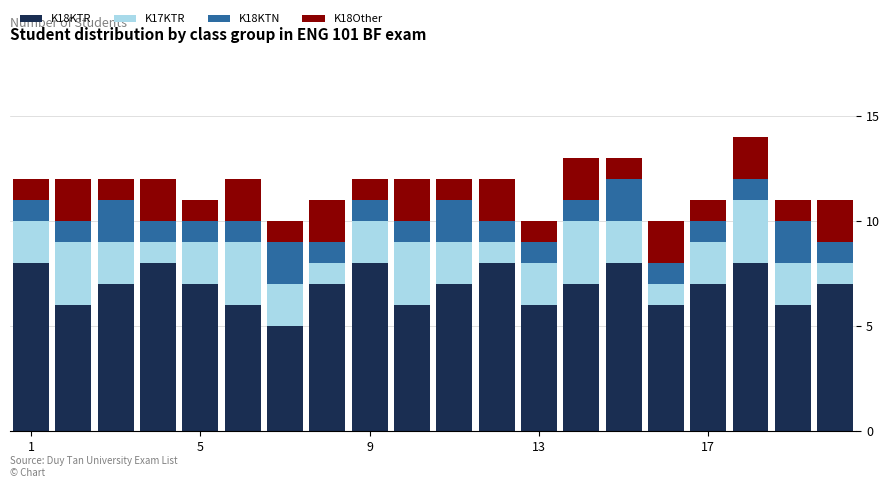

What is the sum of all K18KTR values?

138